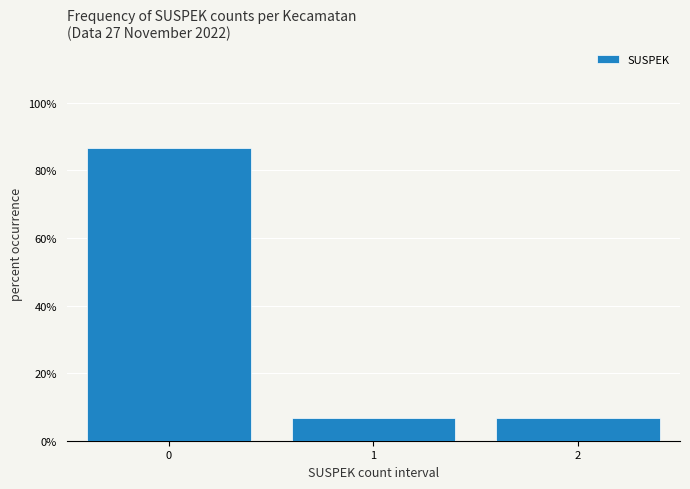

Which range on the x-axis has the tallest bar?

-0.5 to 0.5